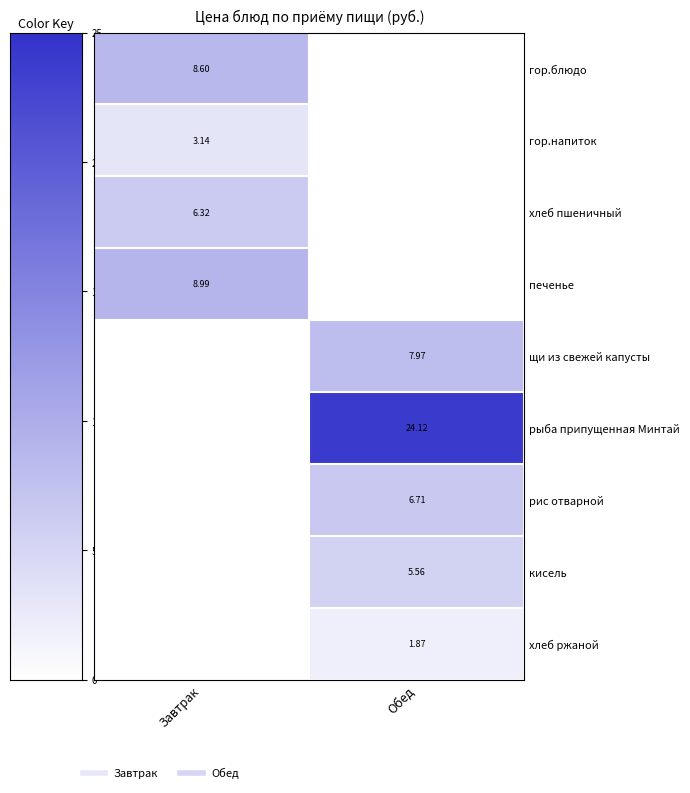

Rank the categories by щи из свежей капусты value from lowest to highest.

Завтрак, Обед